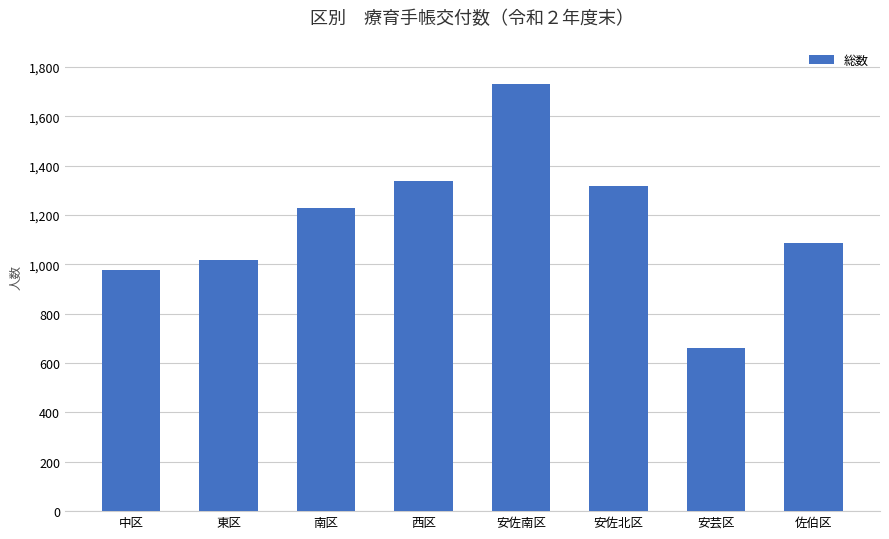

Are the bars grouped side by side (vs. stacked)?

No